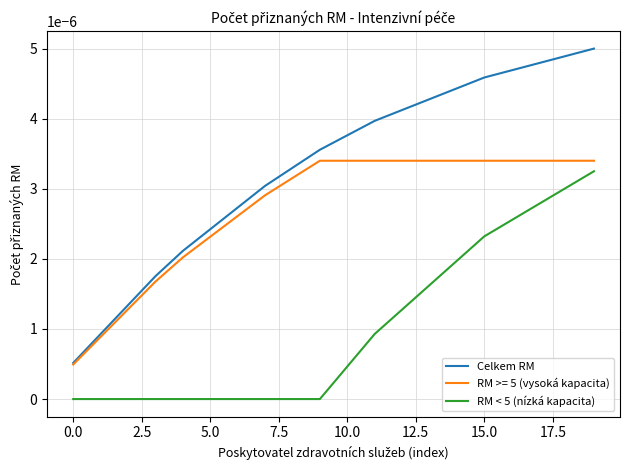

Which series has the largest total across all categories?

Celkem RM